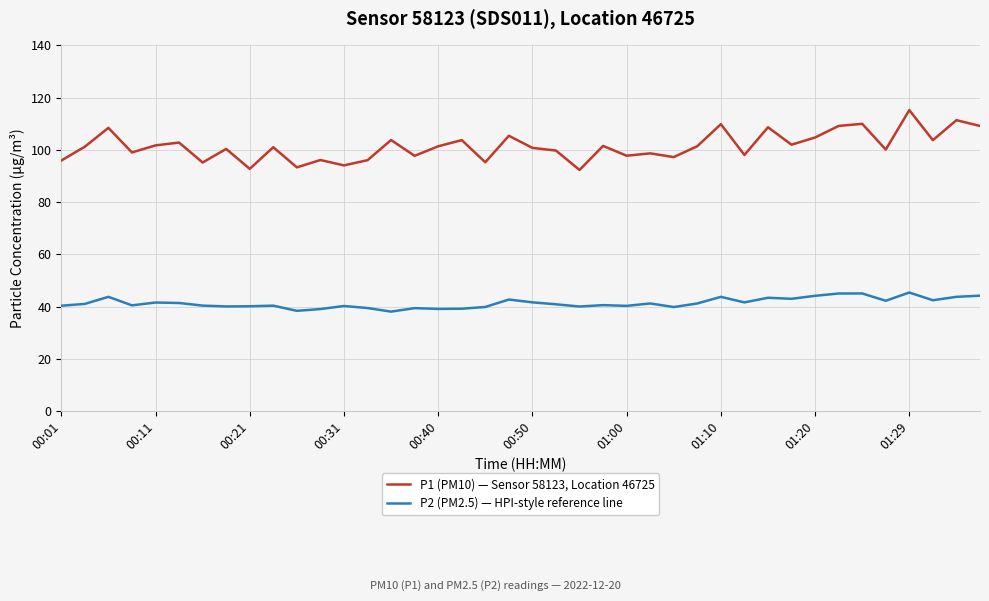

Which series has the widest spread of values?

P1 (PM10) — Sensor 58123, Location 46725